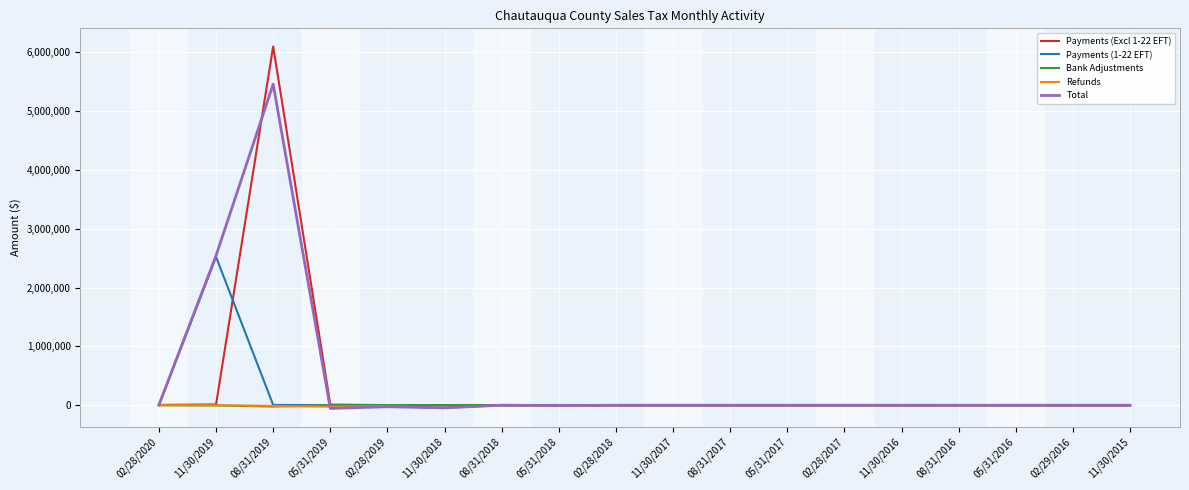

How many lines are shown in the chart?

5